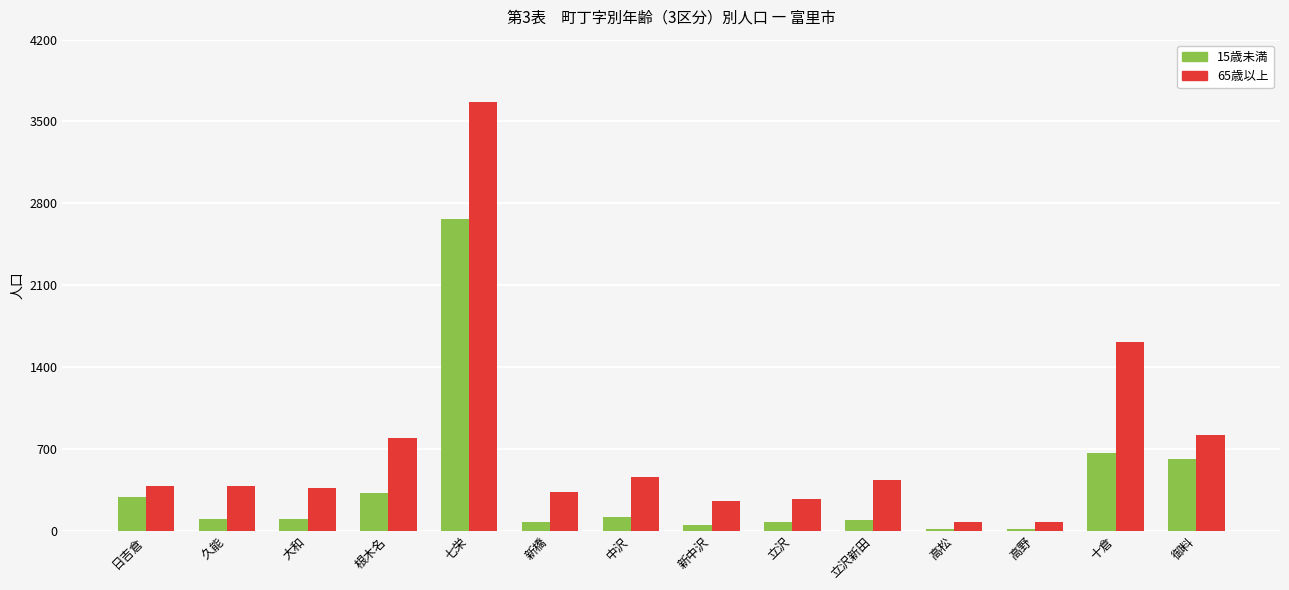

What are all the series names shown in the legend?

15歳未満, 65歳以上